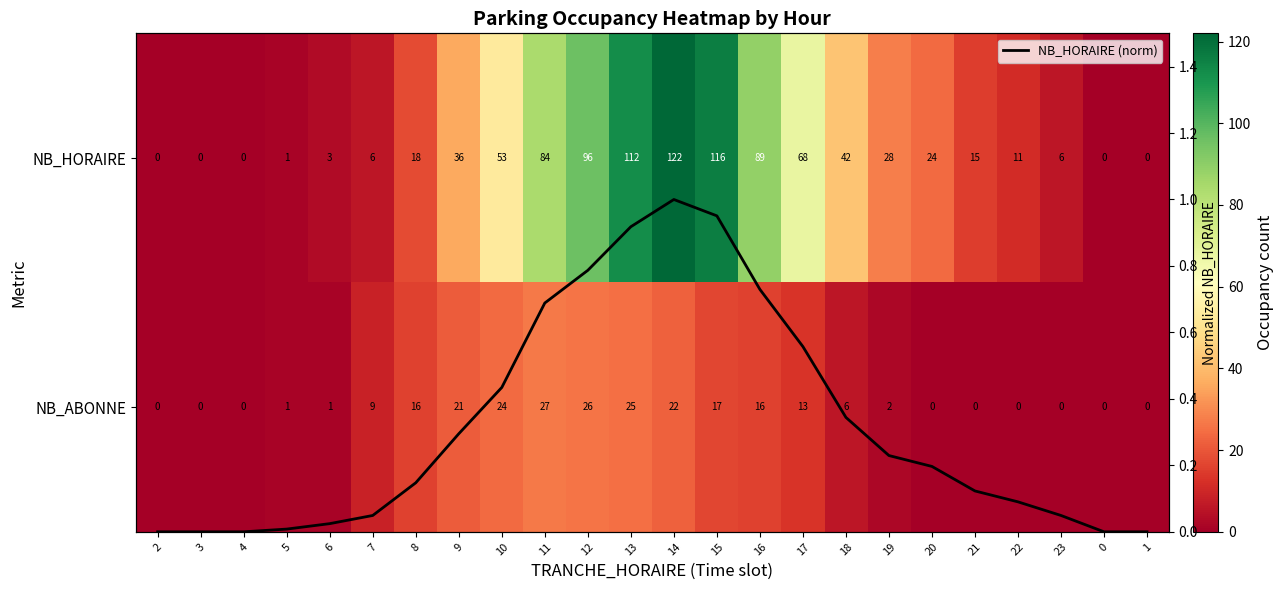

The value of NB_HORAIRE at 14 is 57.8. True or false?

False